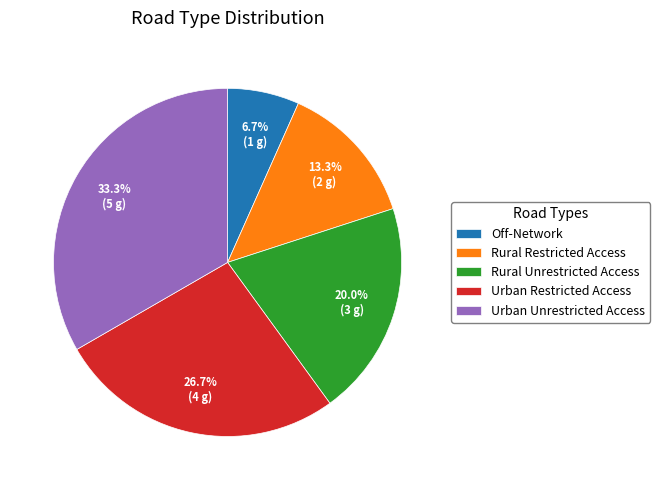

To the nearest percent, what is the difference between the Urban Unrestricted Access and Rural Restricted Access slice percentages?

20%